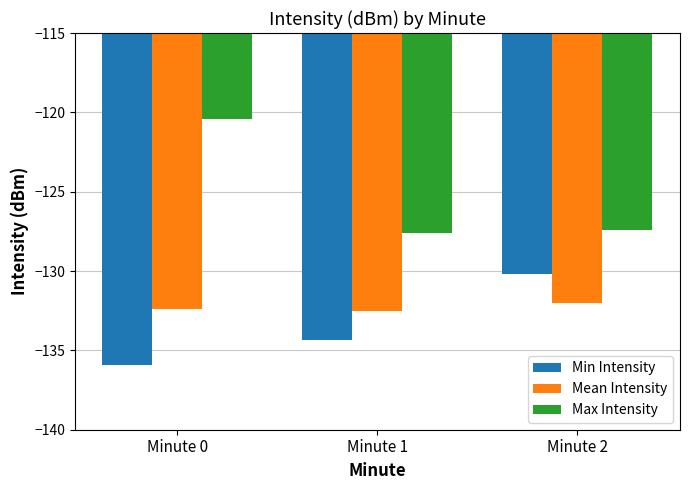

What is the highest value of the Max Intensity series?

-120.4